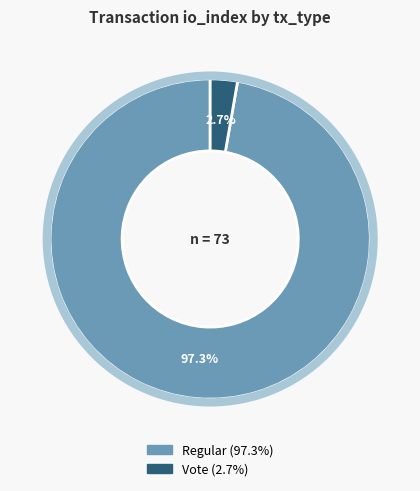

Count the number of slices in the pie.

2